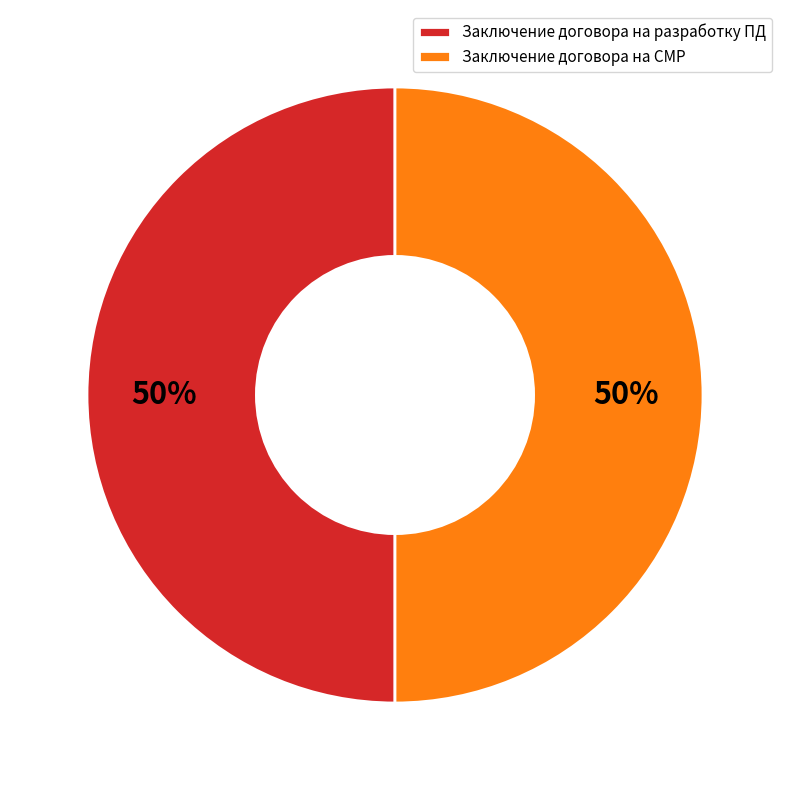

To the nearest percent, what is the combined percentage of Заключение договора на разработку ПД and Заключение договора на СМР?

100%